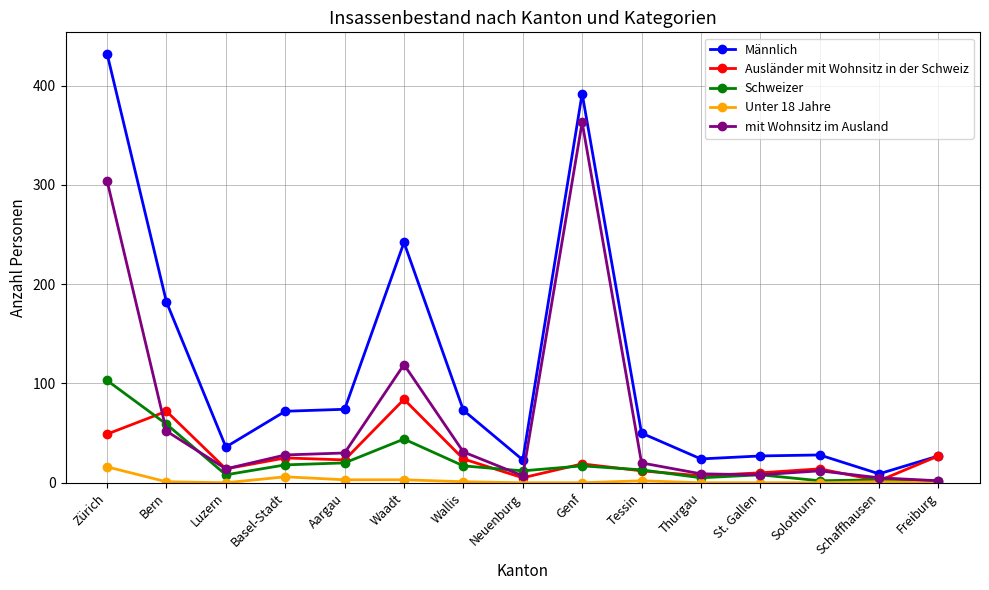

Which series has the widest spread of values?

Männlich